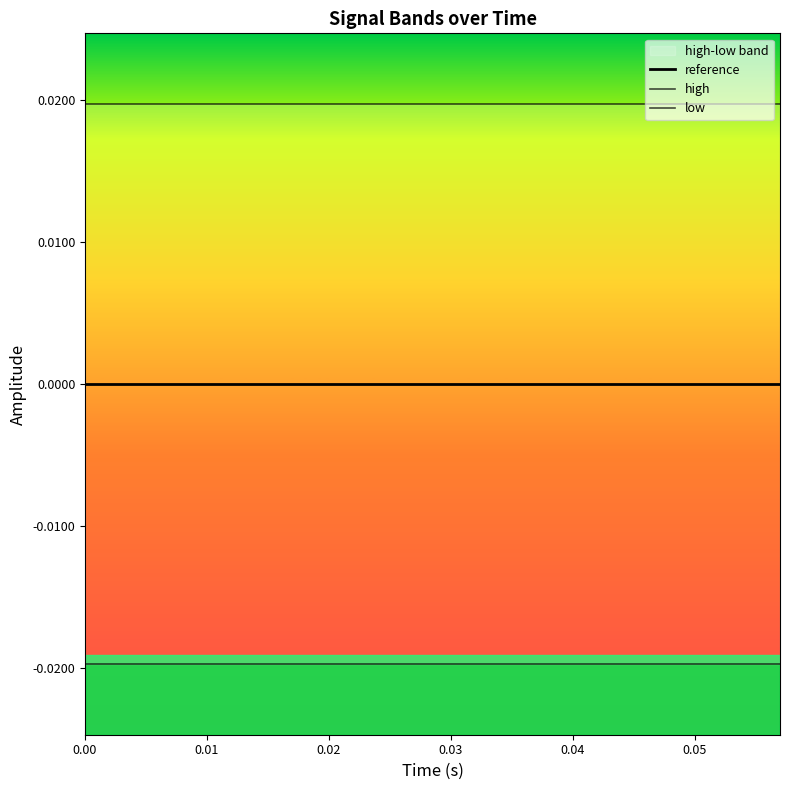

List the series in order of their overall mean, lowest first.

low, reference, high